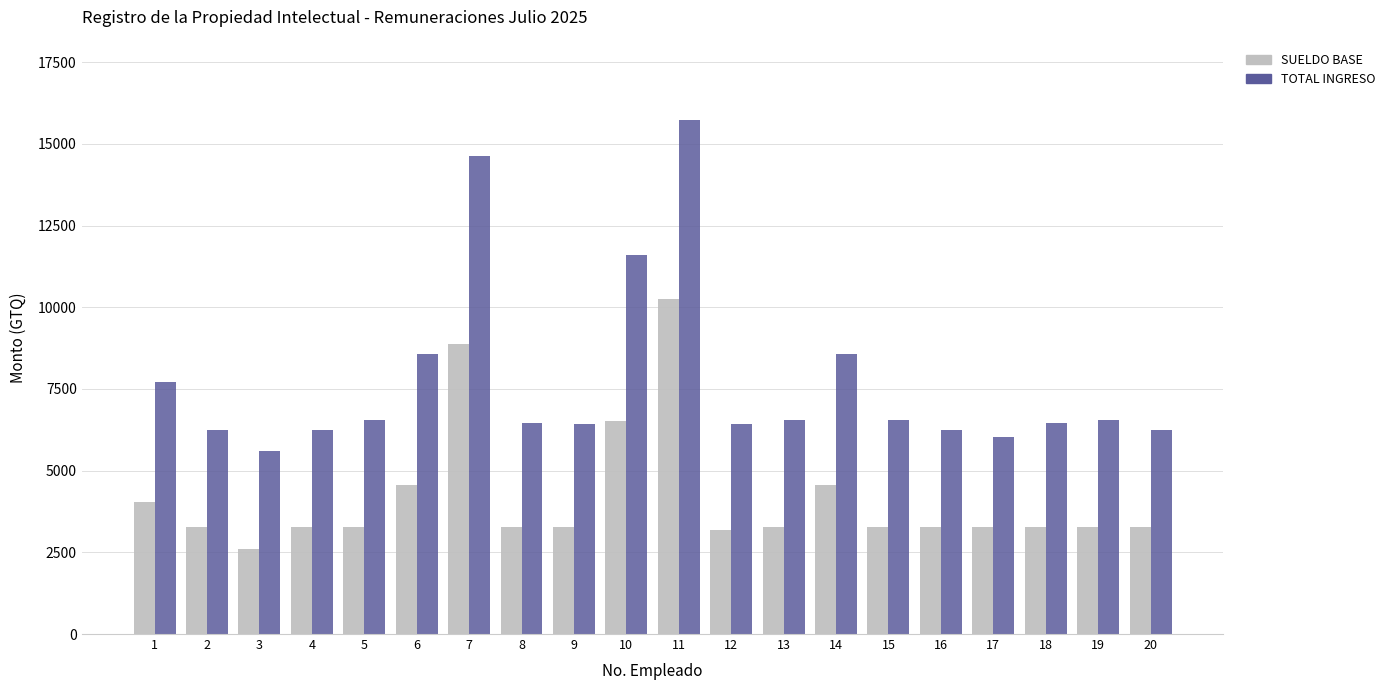

What are all the series names shown in the legend?

SUELDO BASE, TOTAL INGRESO